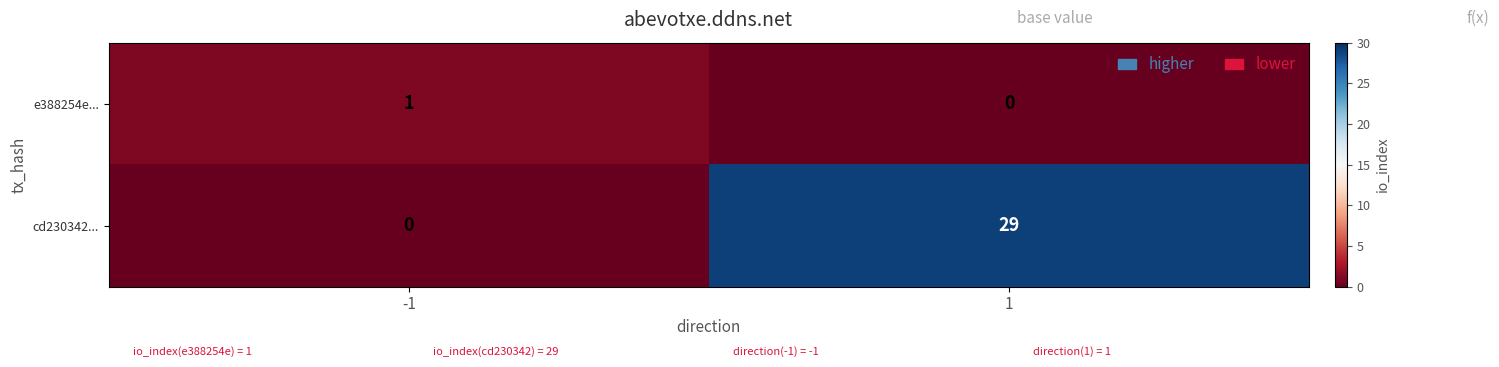

Reading right to left, transcribe all the data shown in this chart.

e388254e...: 1=0	-1=1
cd230342...: 1=29	-1=0